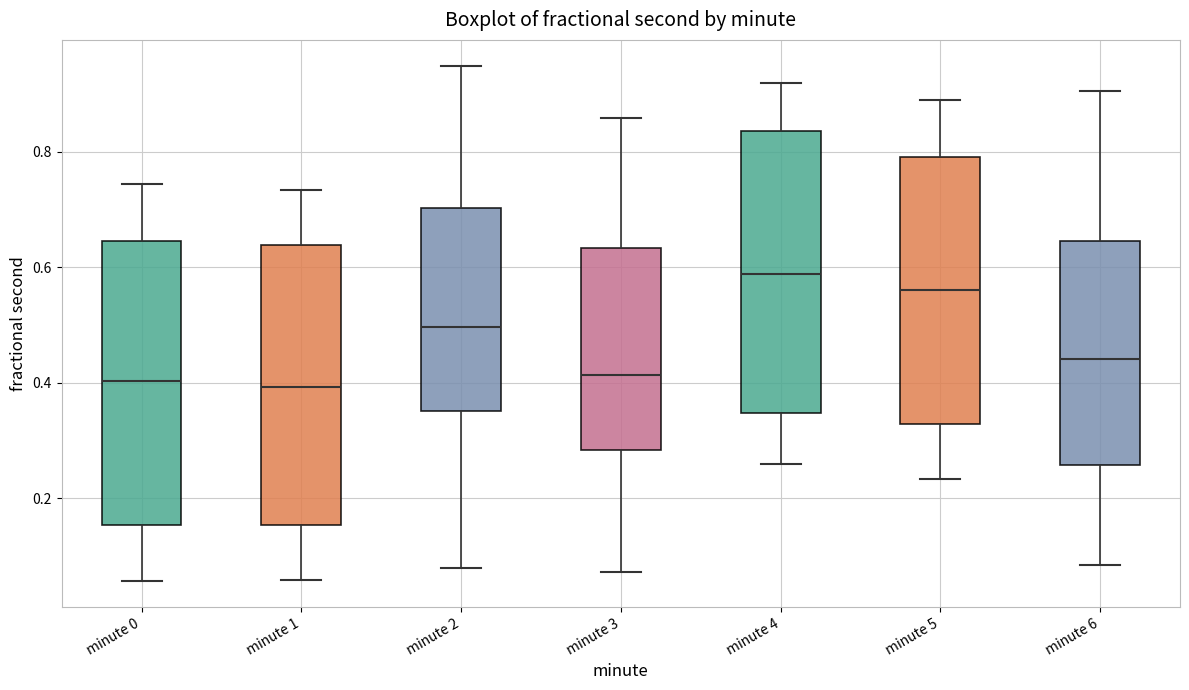

Reading left to right, read every box against the y-axis: the position of its median line, the range the box covers, and the ends of its whiskers. The values are not printed on the chart, so give them approximately, as read against the axis.

minute 0: median 0.40, box 0.16 to 0.64, whiskers 0.06 to 0.74
minute 1: median 0.40, box 0.16 to 0.64, whiskers 0.06 to 0.74
minute 2: median 0.50, box 0.36 to 0.70, whiskers 0.08 to 0.94
minute 3: median 0.42, box 0.28 to 0.64, whiskers 0.08 to 0.86
minute 4: median 0.58, box 0.34 to 0.84, whiskers 0.26 to 0.92
minute 5: median 0.56, box 0.32 to 0.80, whiskers 0.24 to 0.90
minute 6: median 0.44, box 0.26 to 0.64, whiskers 0.08 to 0.90